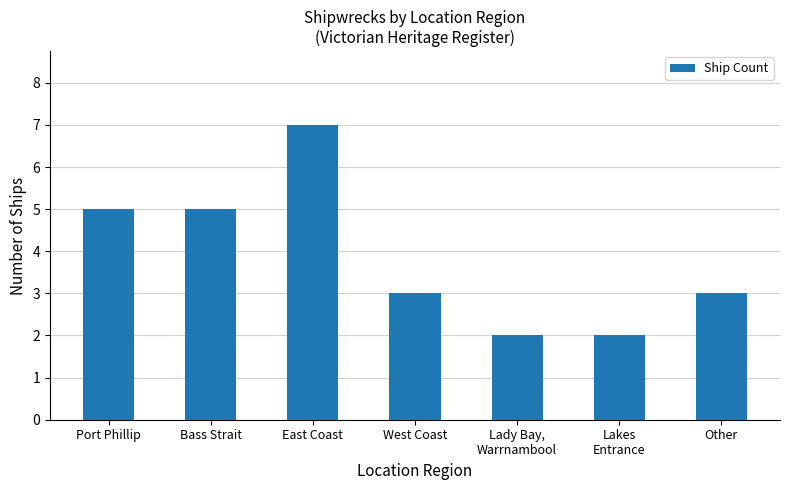

What is the label of the 3rd bar from the left?

East Coast